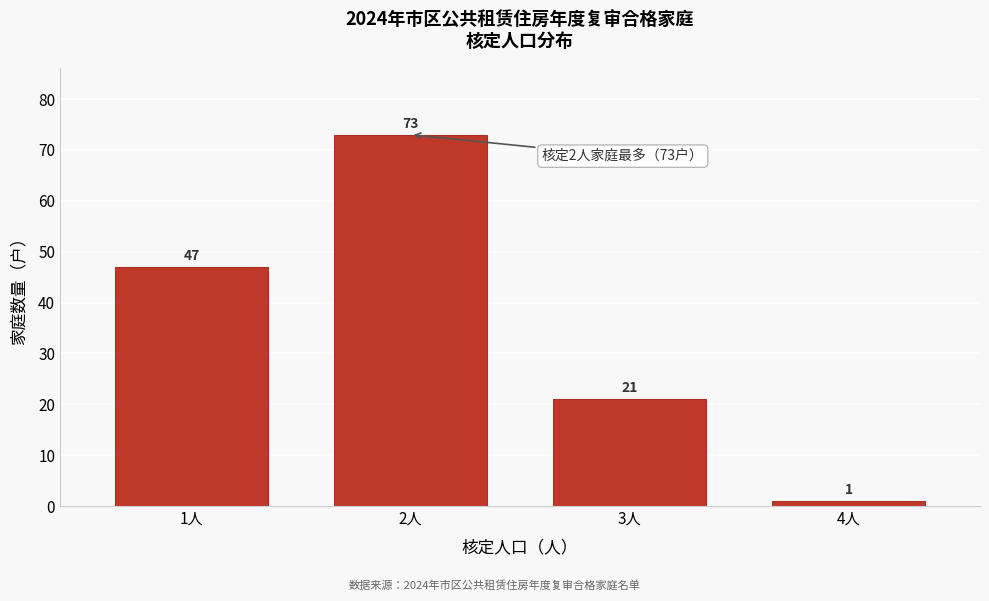

Reading left to right, what are all the values shown in this chart?

1人=47	2人=73	3人=21	4人=1